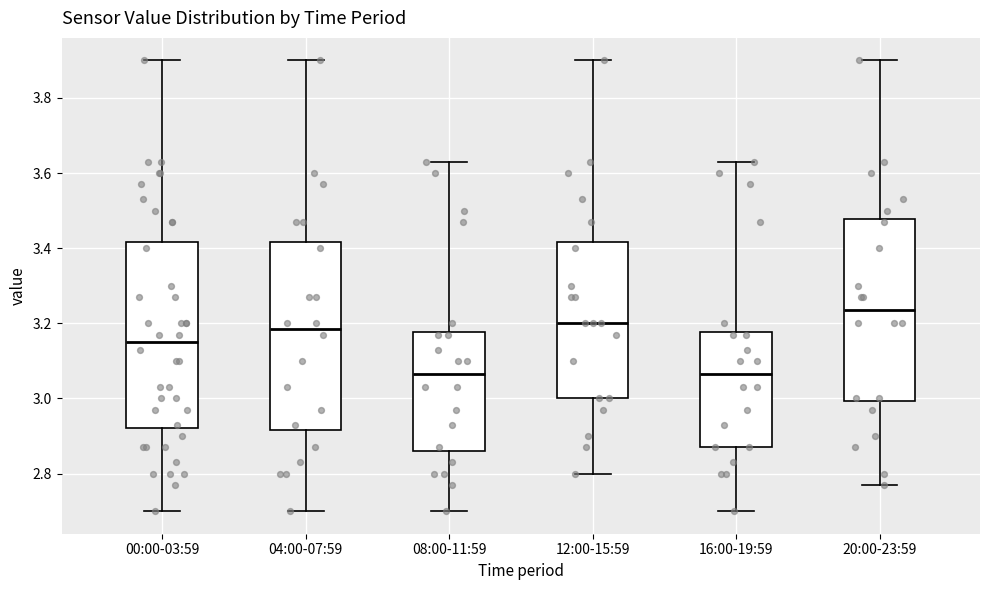

Where is the upper edge of the box for 16:00-19:59 on the y-axis? The values are not printed on the chart, so give them approximately, as read against the axis.

3.18